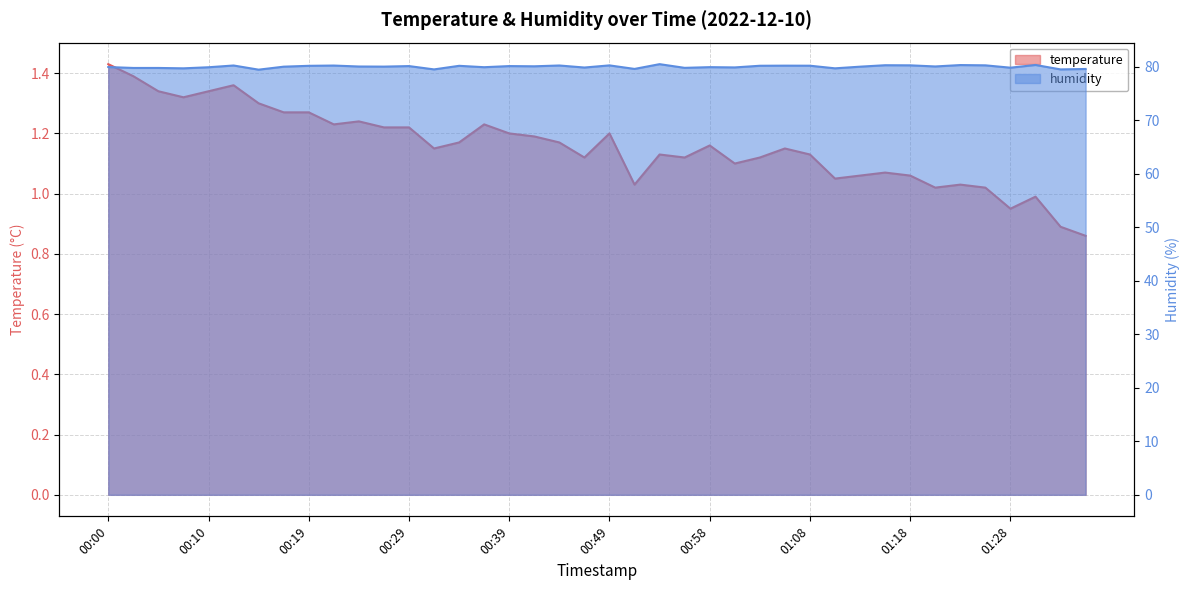

How many lines are shown in the chart?

2